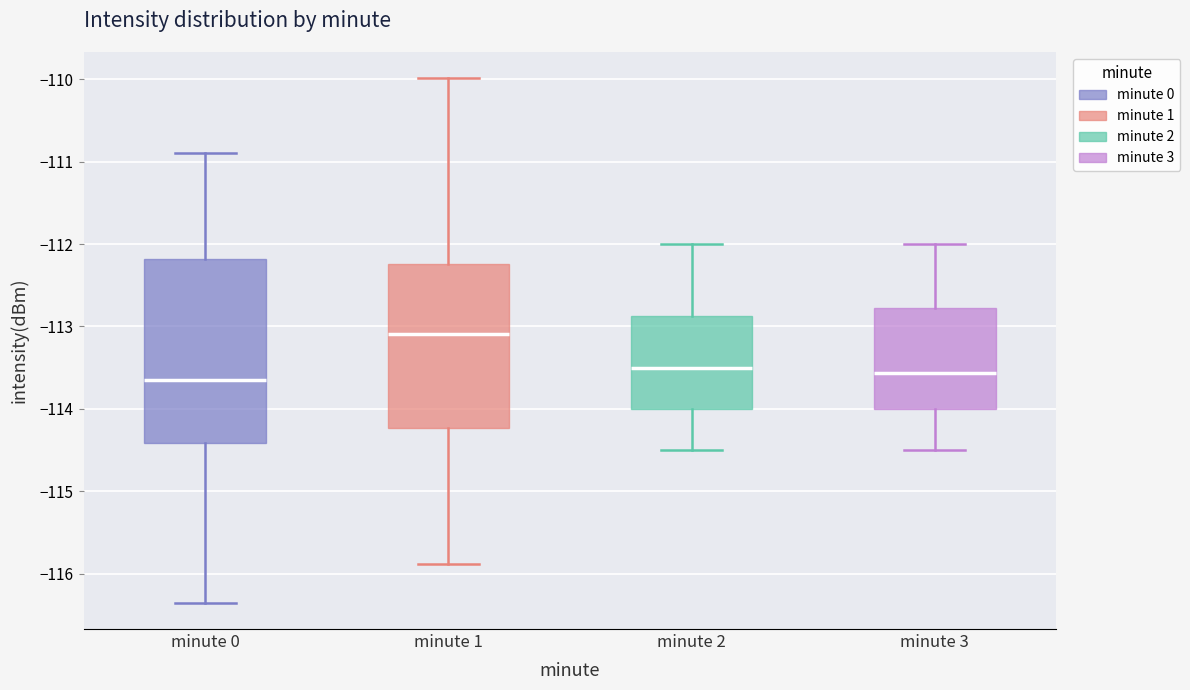

Reading left to right, transcribe this box plot: for each box, give where its median line is, the range the box spans, and where its two whiskers end, as read against the y-axis. The values are not printed on the chart, so give them approximately, as read against the axis.

minute 0: median -113.7, box -114.4 to -112.2, whiskers -116.4 to -110.9
minute 1: median -113.1, box -114.2 to -112.2, whiskers -115.9 to -110.0
minute 2: median -113.5, box -114.0 to -112.9, whiskers -114.5 to -112.0
minute 3: median -113.6, box -114.0 to -112.8, whiskers -114.5 to -112.0